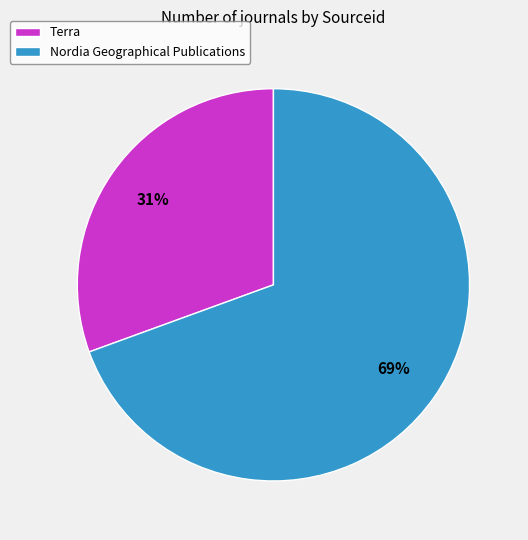

Count the number of slices in the pie.

2